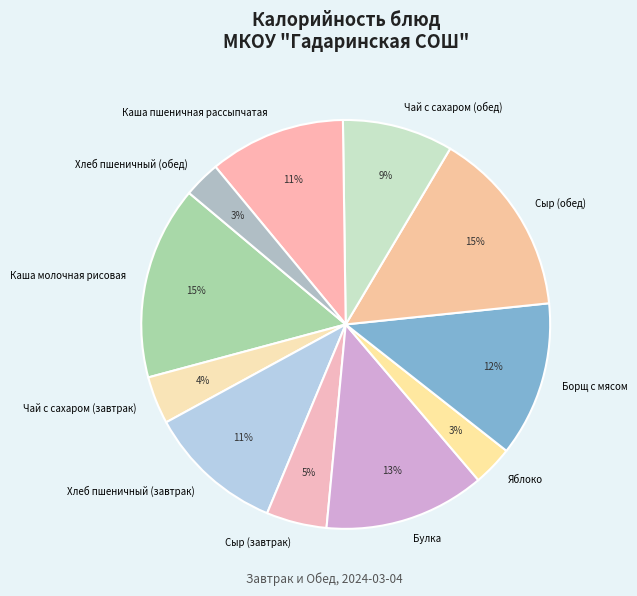

Which has a higher value, Хлеб пшеничный (завтрак) or Чай с сахаром (обед)?

Хлеб пшеничный (завтрак)